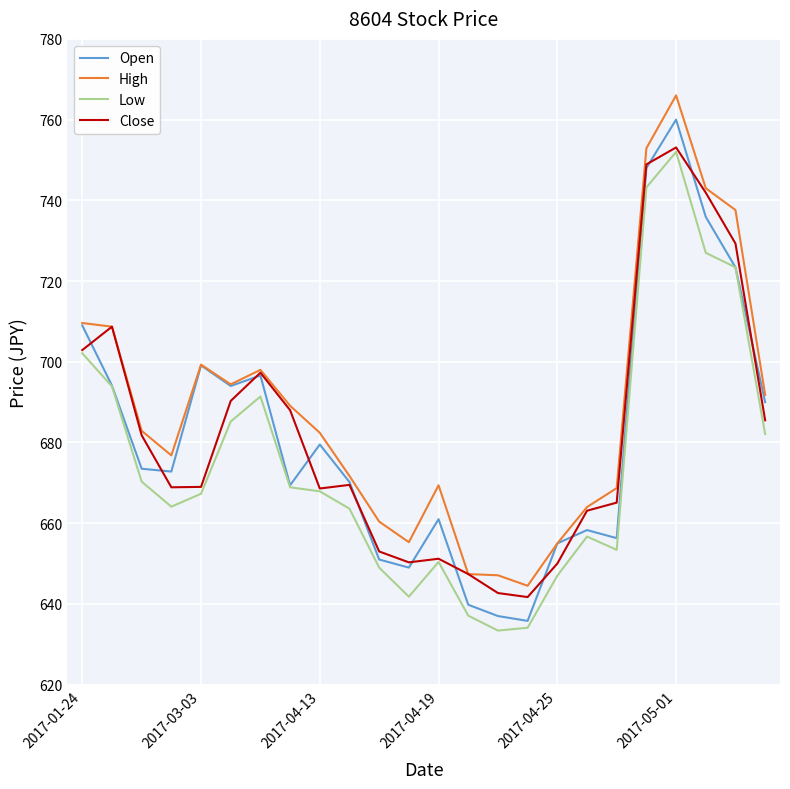

True or false: Low and High cross at least once.

False